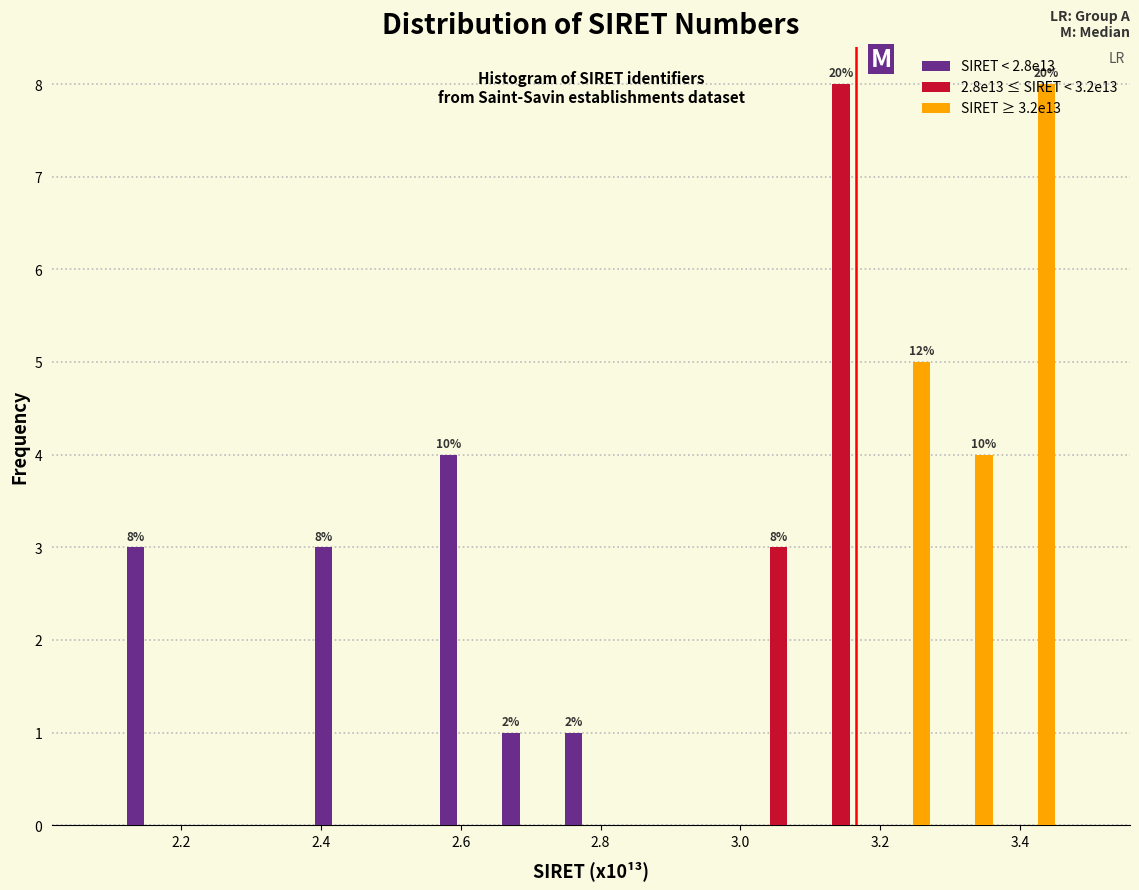

In the 2.8e13 ≤ SIRET < 3.2e13 series, which range on the x-axis has the tallest bar?

3.10 to 3.18